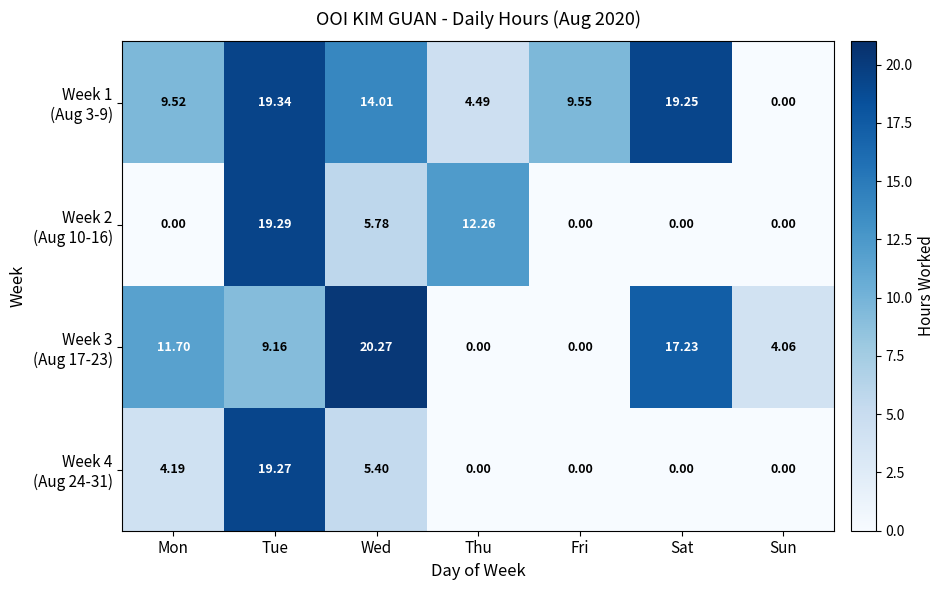

Which category has the highest value across all series?

Wed